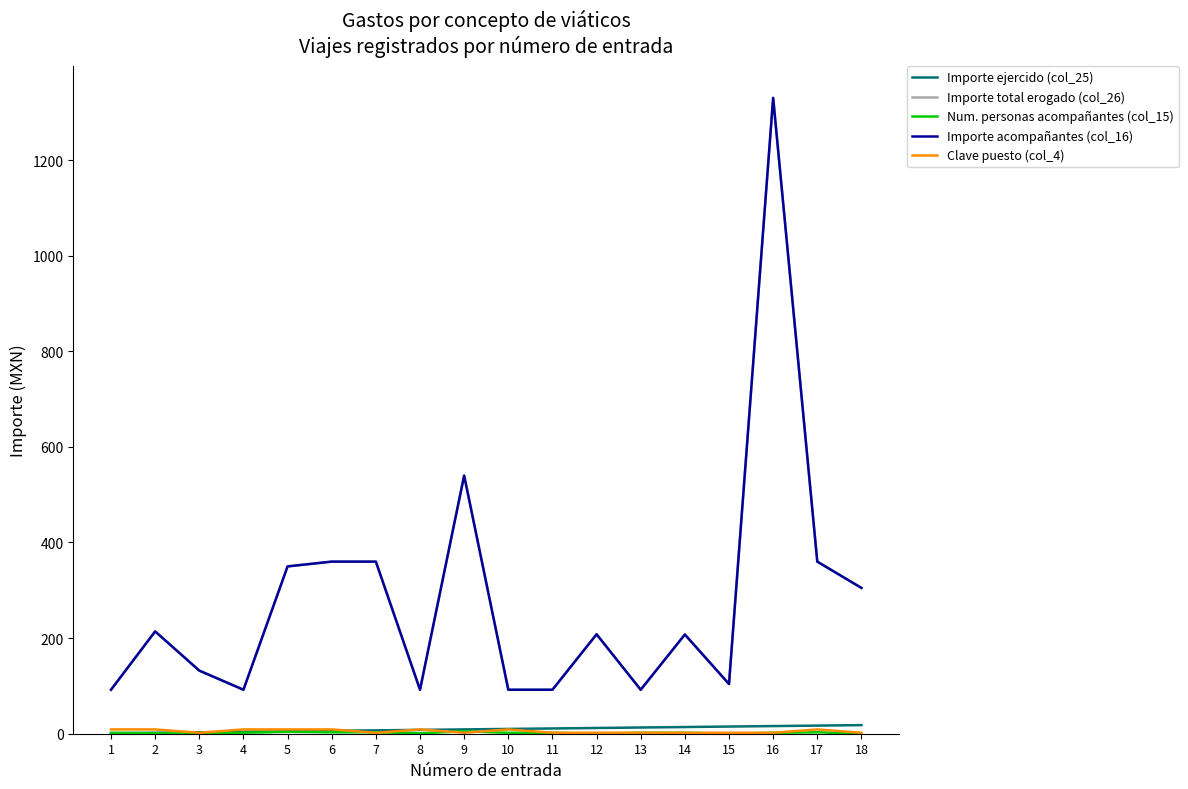

How many interior local valleys does the Importe total erogado (col_26) series have?

4